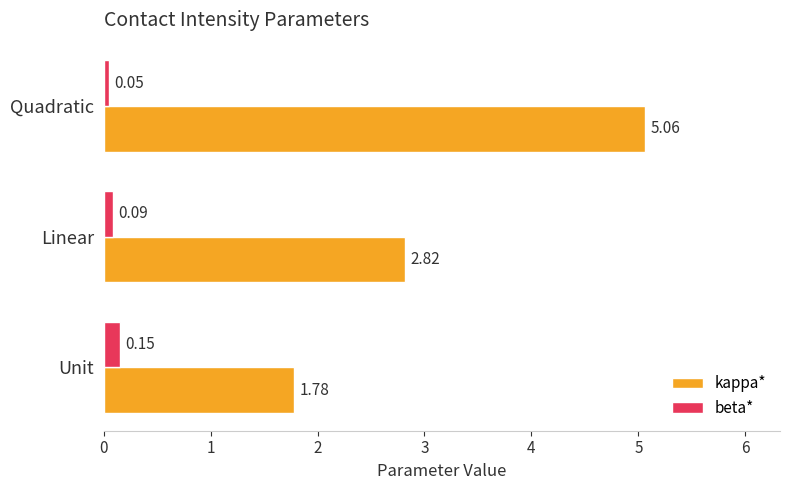

What is the difference between the highest and lowest values at Unit?

1.6